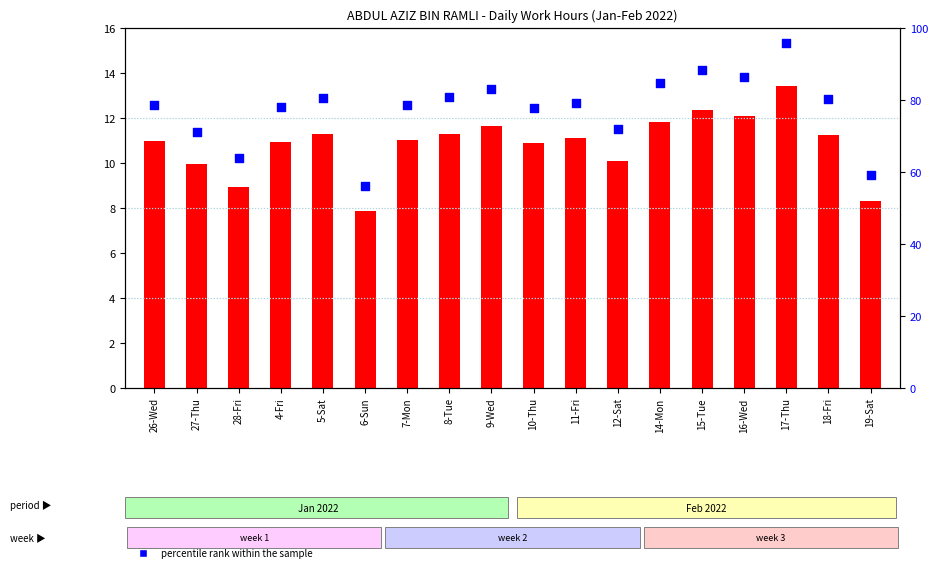

Which series has the widest spread of Y values?

percentile rank within the sample